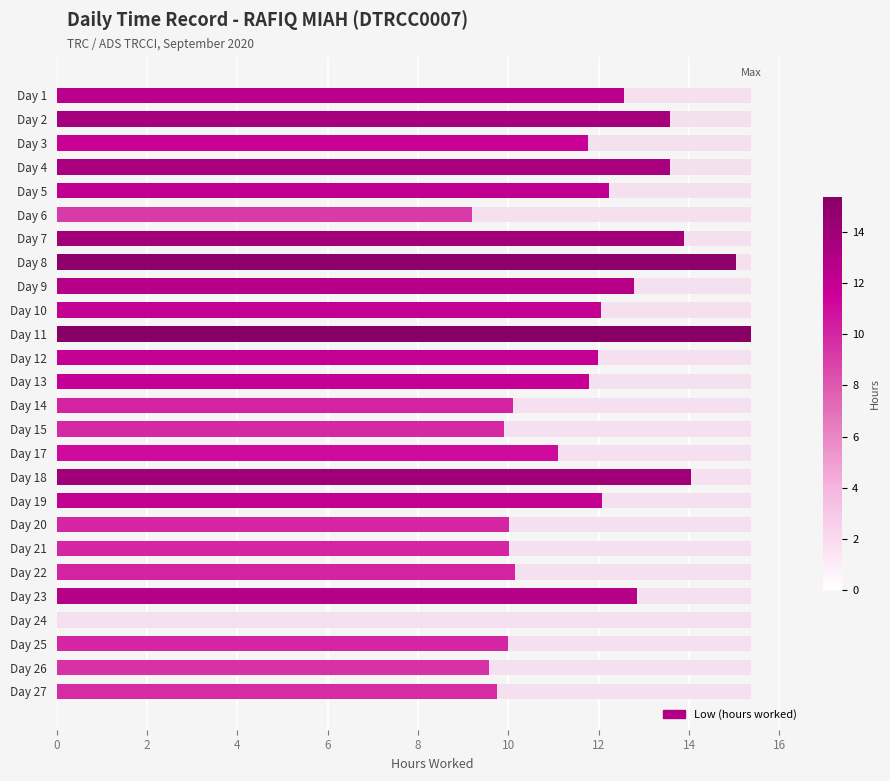

Which has a higher value, Day 14 or Day 24?

Day 14